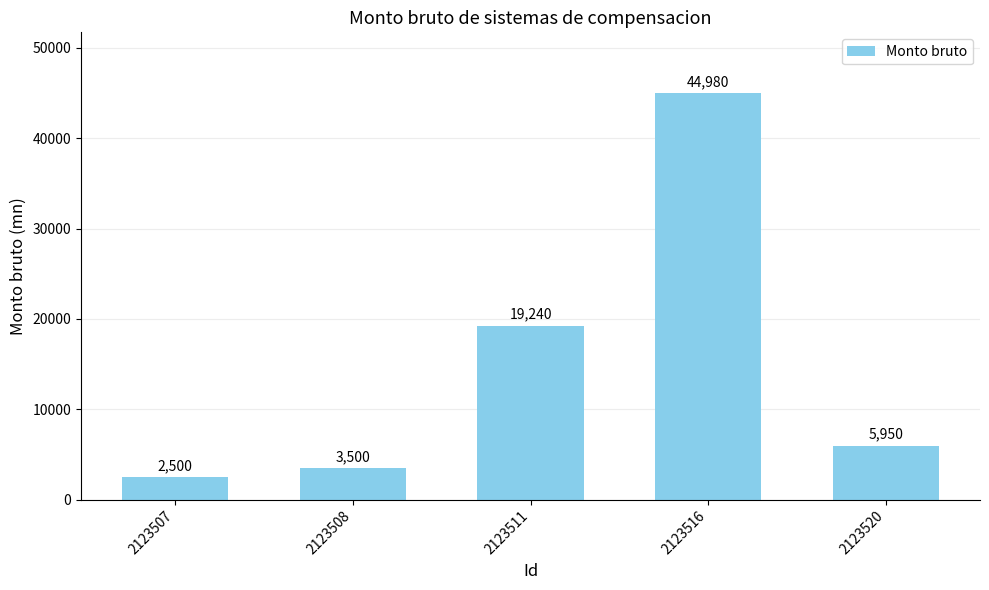

What is the value of the 5th bar from the left?

5950